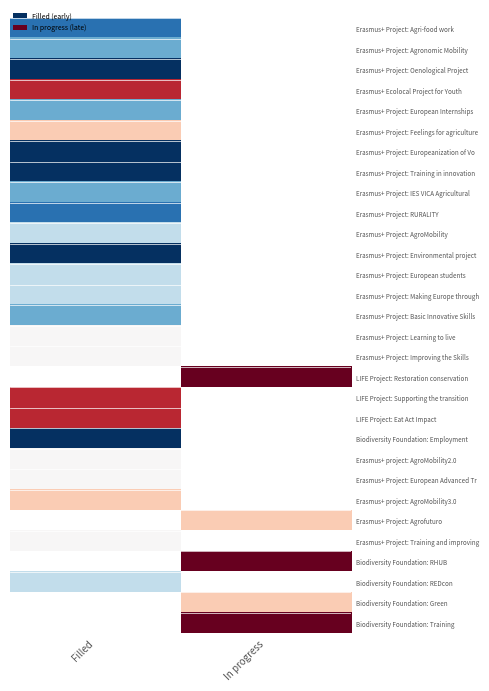

What is the difference between the highest and lowest values at Filled?

7.0